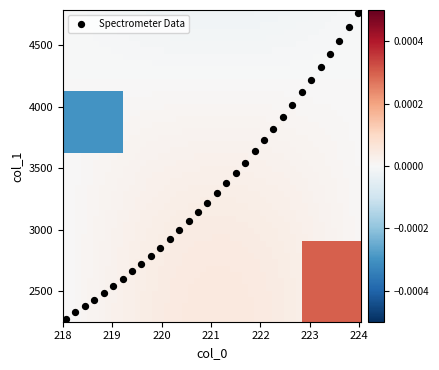

What is the range of X values (max minus min)?

5.9